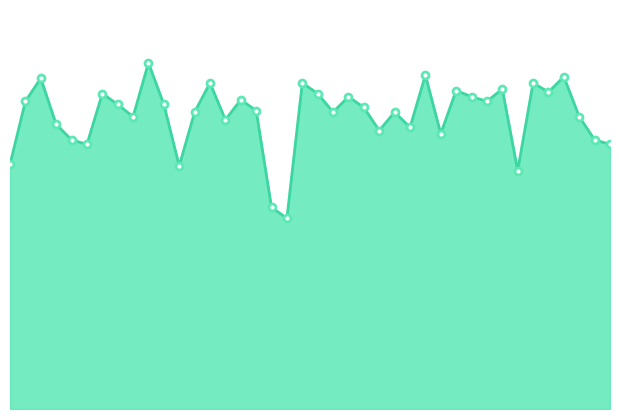

Reading left to right, what are all the values shown in this chart?

79.5	100.0	107.5	92.5	87.5	86.0	102.5	99.0	95.0	112.5	99.0	79.0	96.5	106.0	94.0	100.5	97.0	65.5	62.0	106.0	102.5	96.5	101.5	98.0	90.5	96.5	91.5	108.5	89.5	103.5	101.5	100.0	104.0	77.5	106.0	103.0	108.0	95.0	87.5	86.0